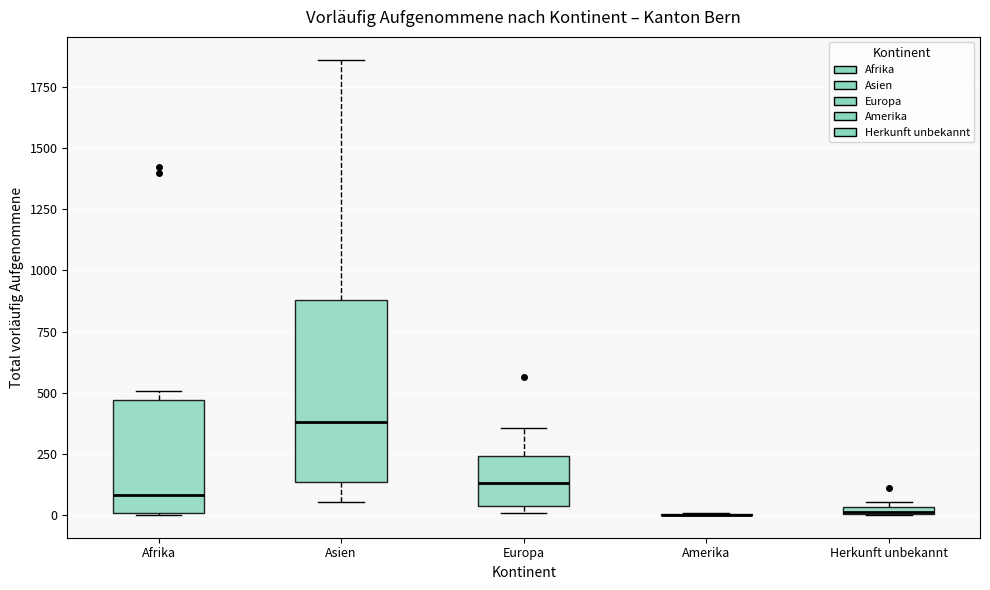

Which box is the tallest, from its lower edge to its upper edge?

Asien